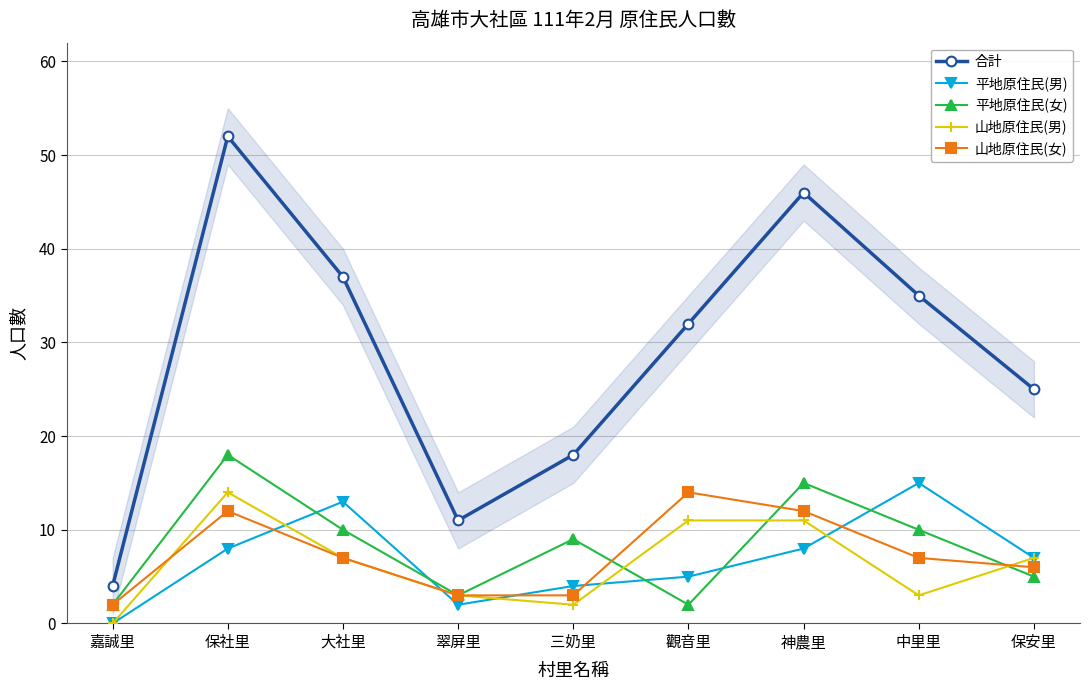

How many categories are shown in the chart?

9